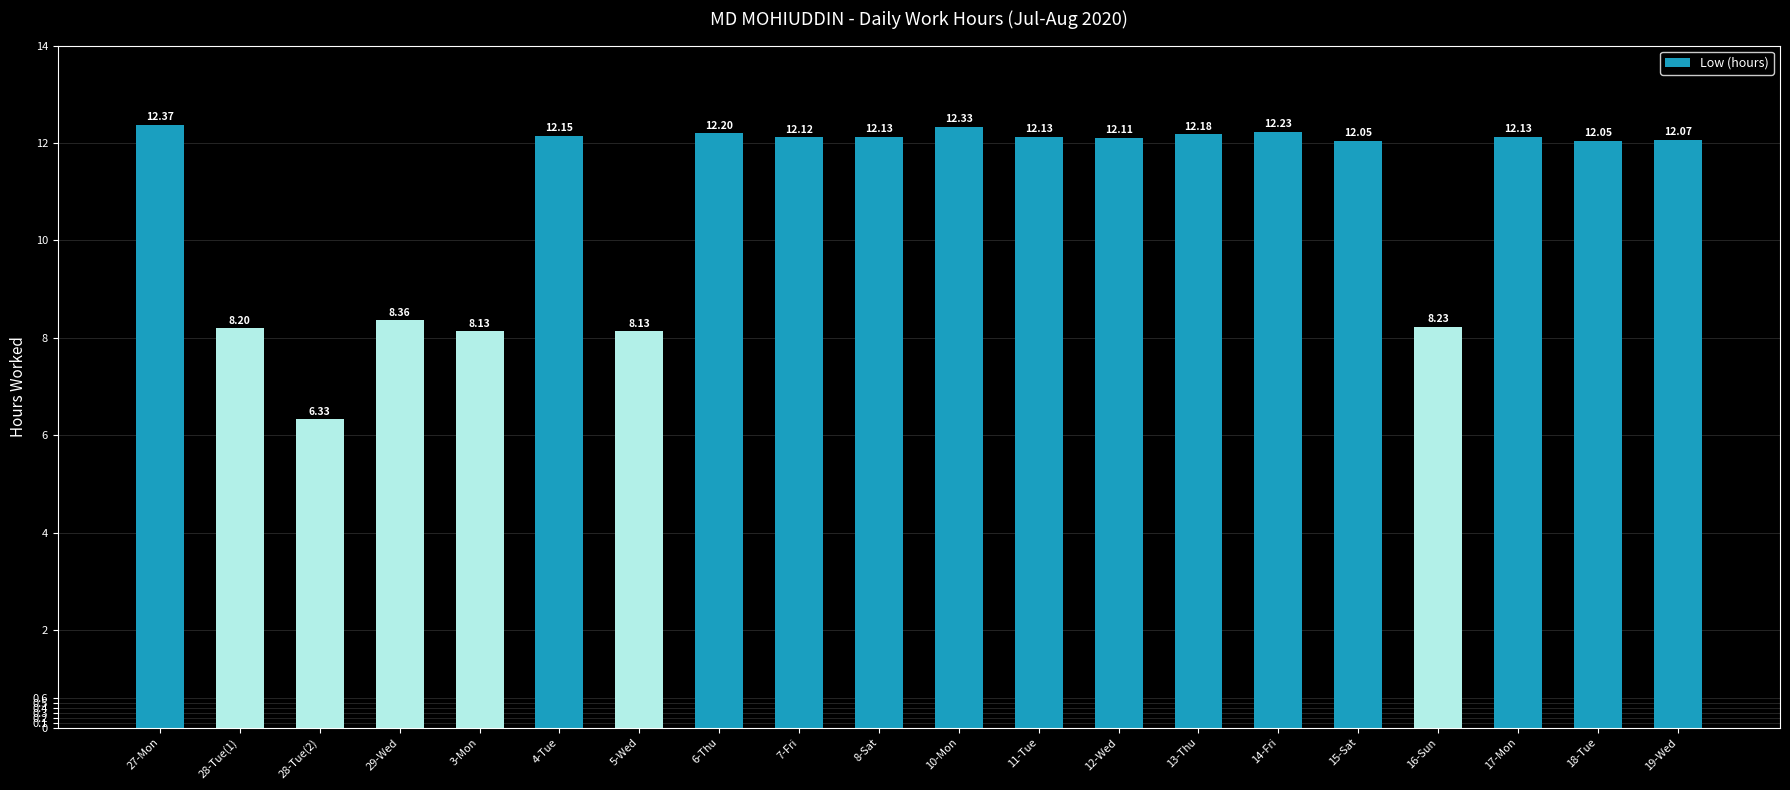

What is the difference between the maximum and minimum values?

6.0